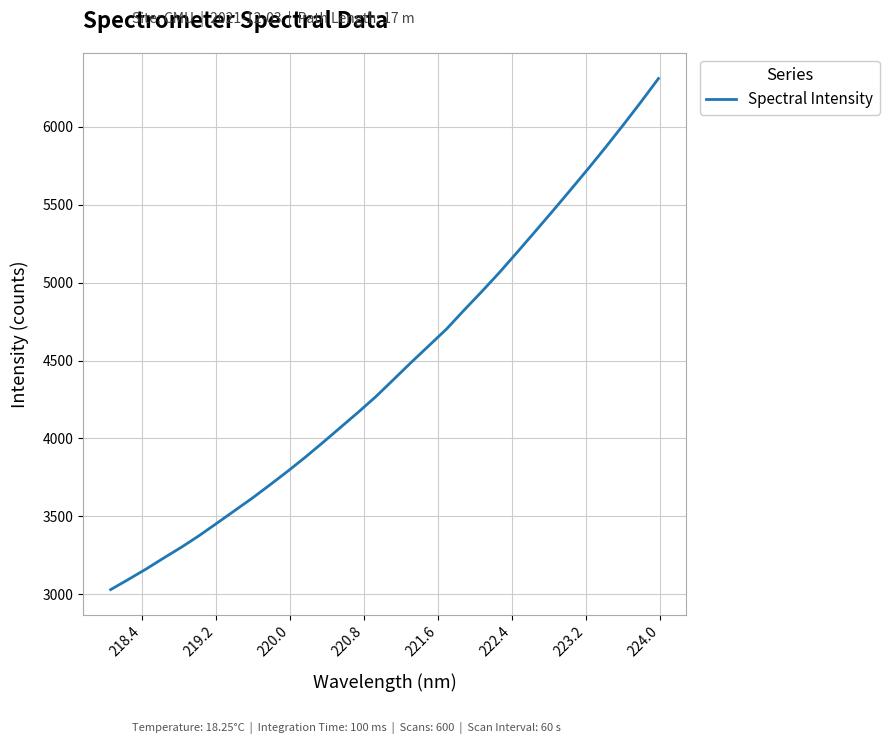

What is the smallest value displayed?

3029.5